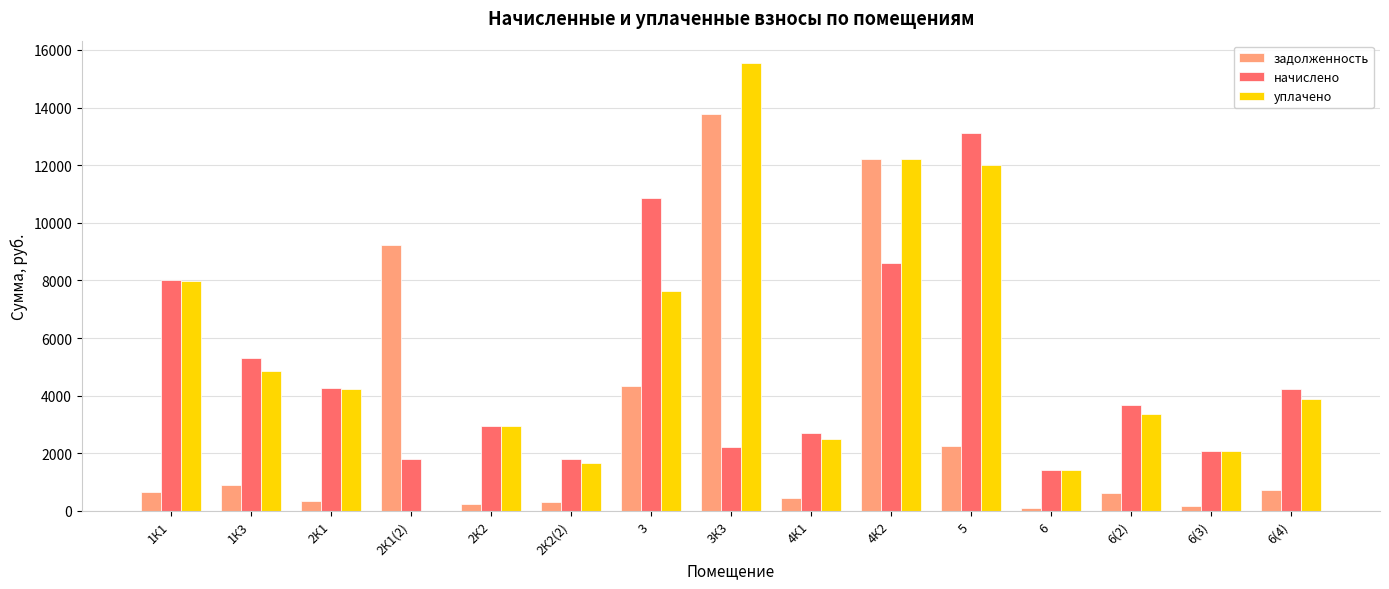

At which category is the sum across all series the highest?

4К2